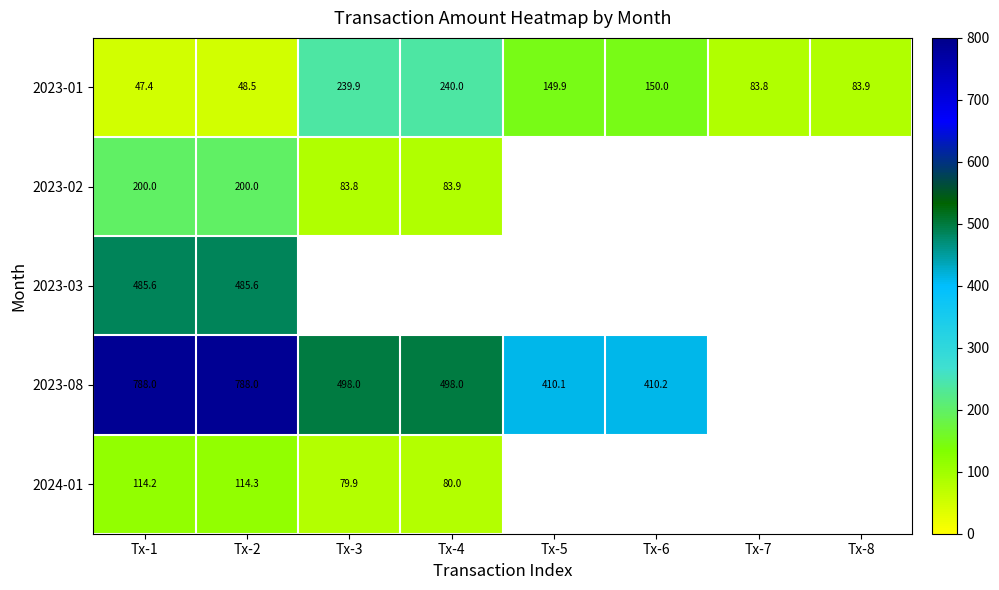

How many values in the 2023-01 series exceed 149?

4